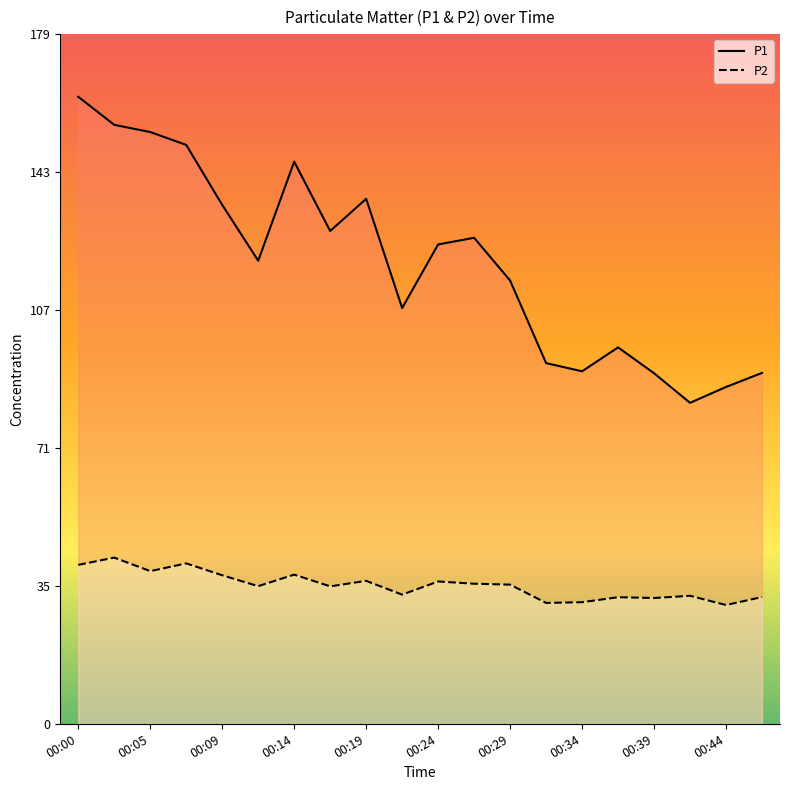

True or false: P2 and P1 cross at least once.

False